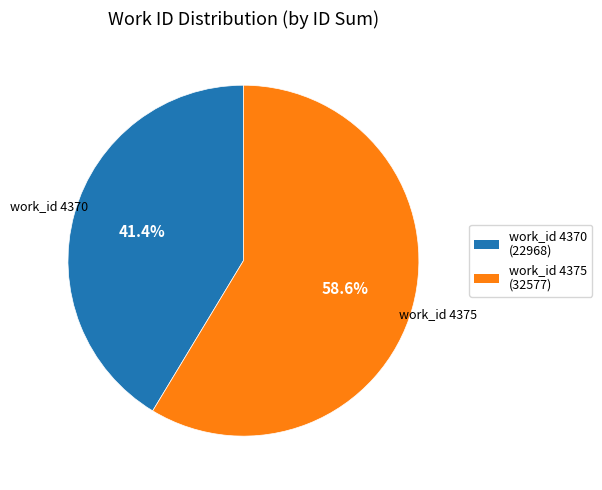

Is there any slice that represents more than half of the pie?

Yes